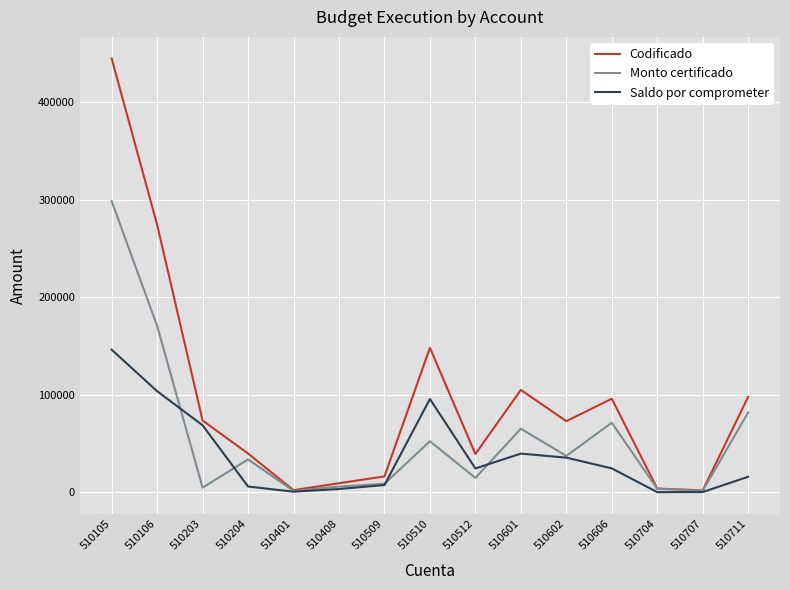

Which series changed the most between 510203 and 510401?

Codificado